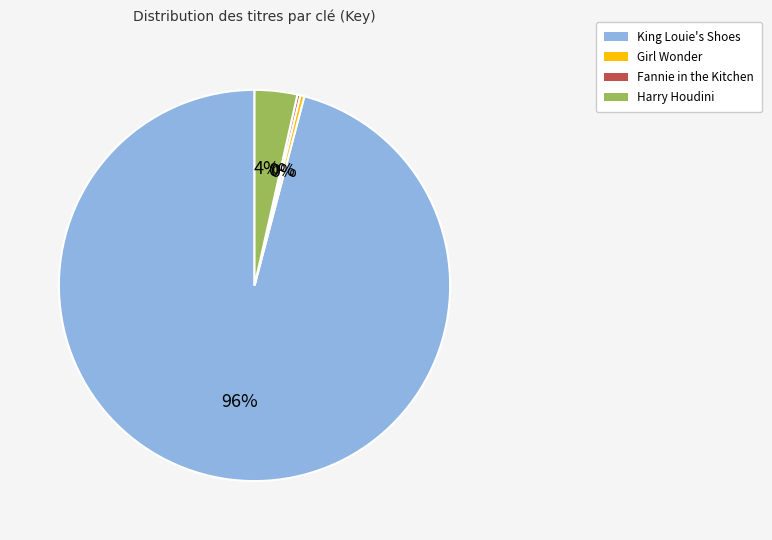

To the nearest percent, what is the average slice percentage?

25%